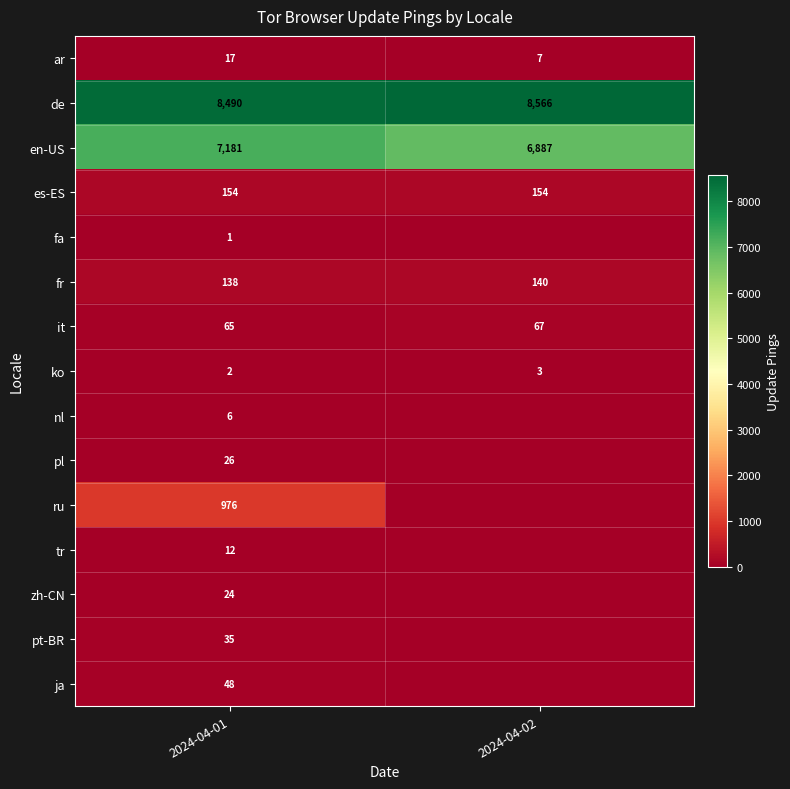

What is the spread (max minus min) of values at 2024-04-01?

8489